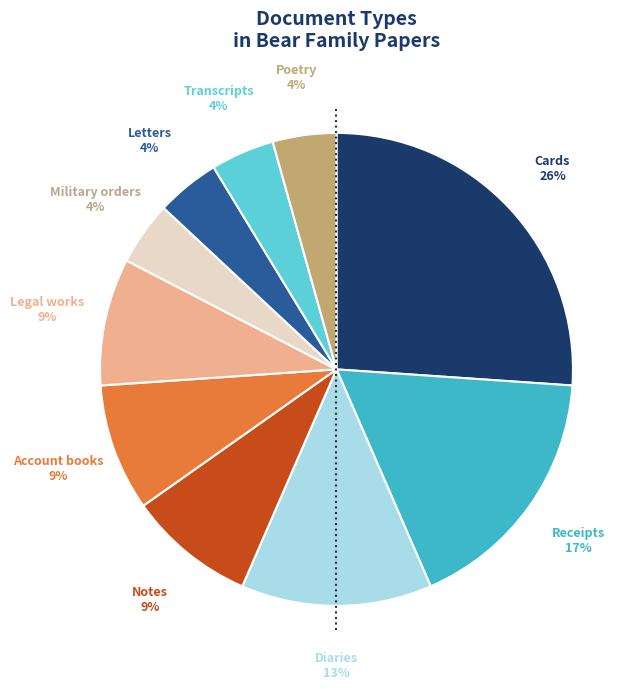

Which has a higher value, Diaries or Legal works?

Diaries